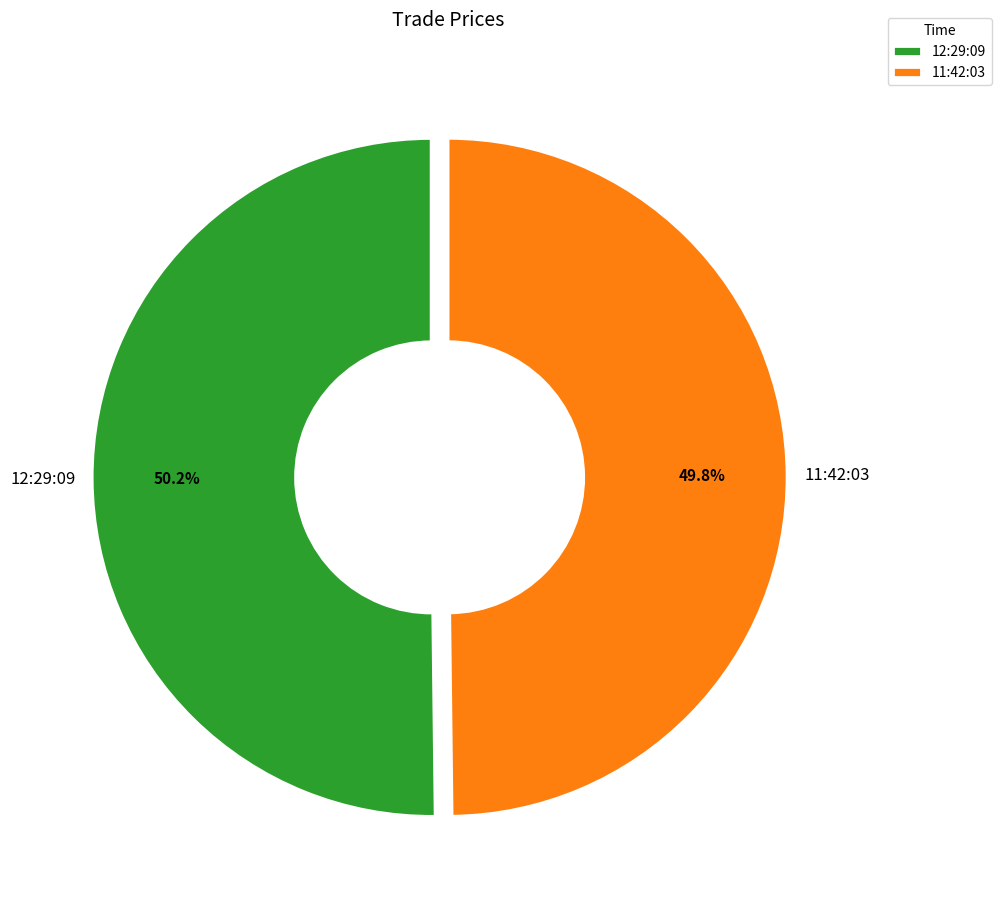

How much of the chart is everything except 11:42:03?

50.2%